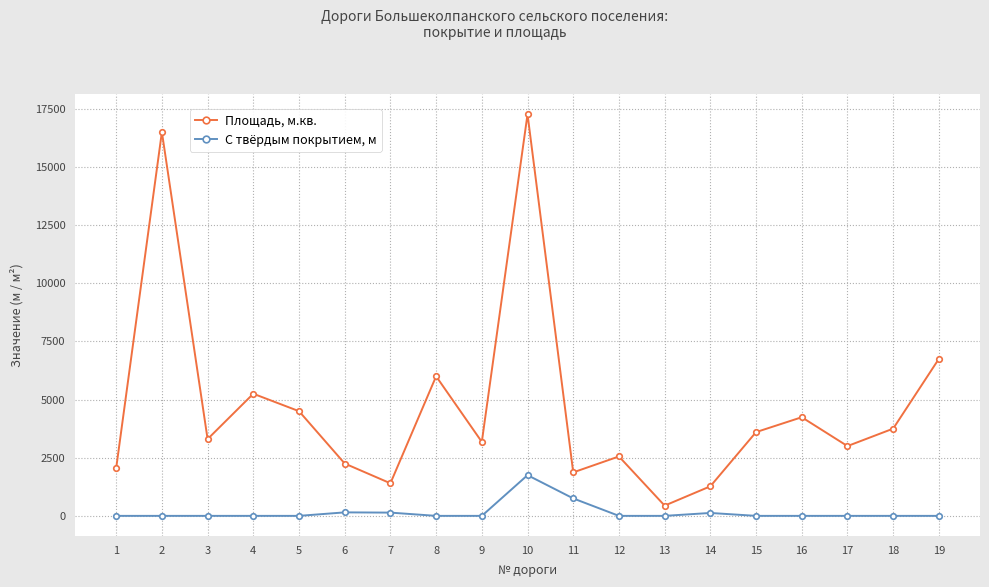

What is the highest value of the Площадь, м.кв. series?

17263